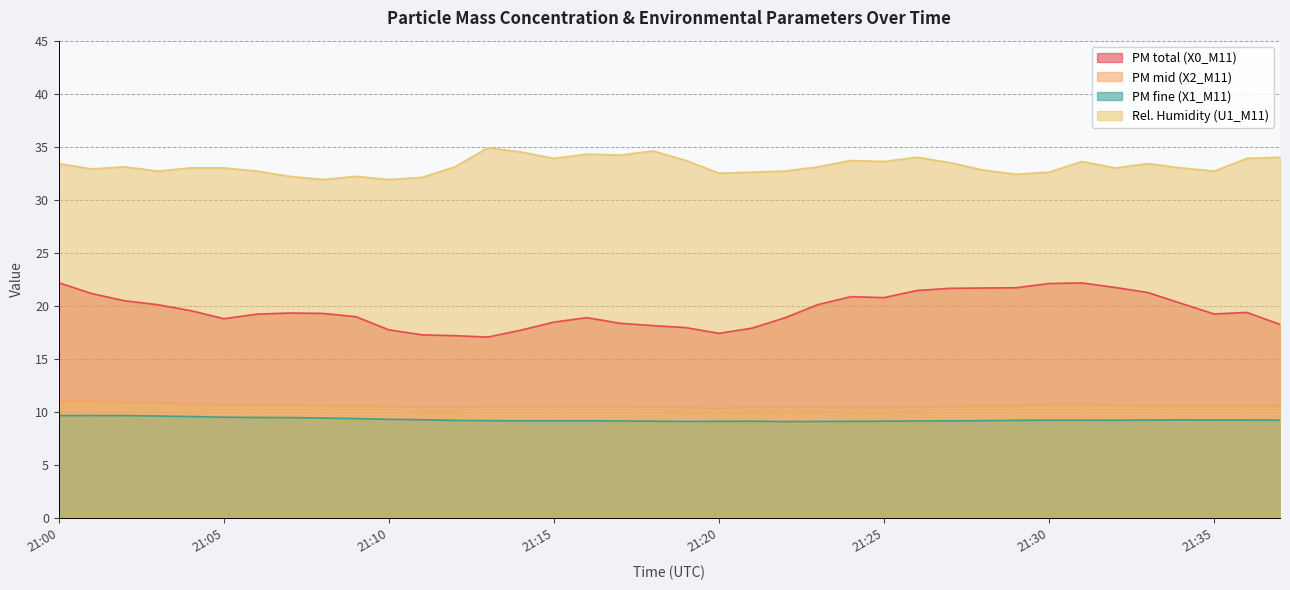

The X0_M11 series shows 21.4 at 21:26. True or false?

True